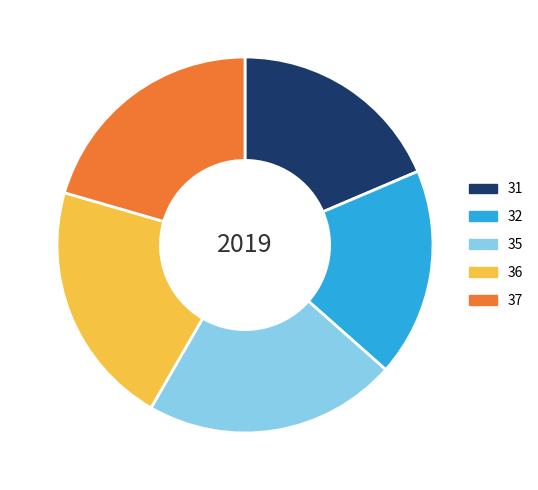

Is it true that 32 is 6% of the pie?

False